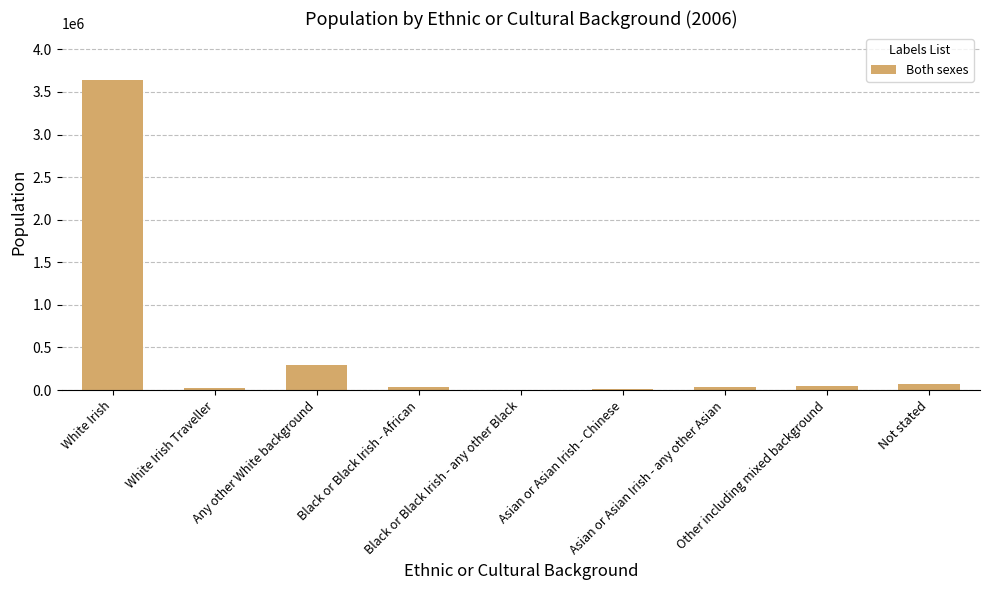

What is the sum of all values?

4172013